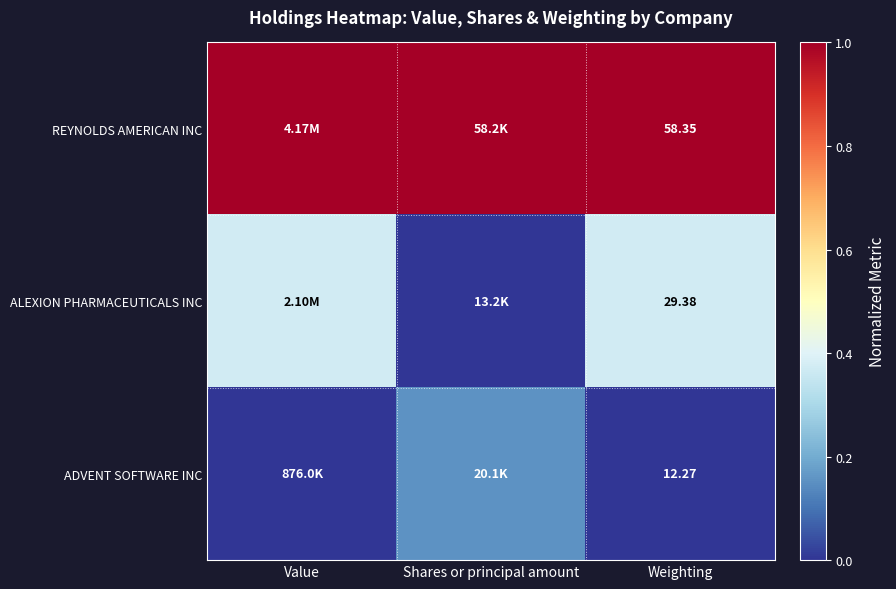

At Weighting, list the series in order from largest to smallest.

REYNOLDS AMERICAN INC, ALEXION PHARMACEUTICALS INC, ADVENT SOFTWARE INC